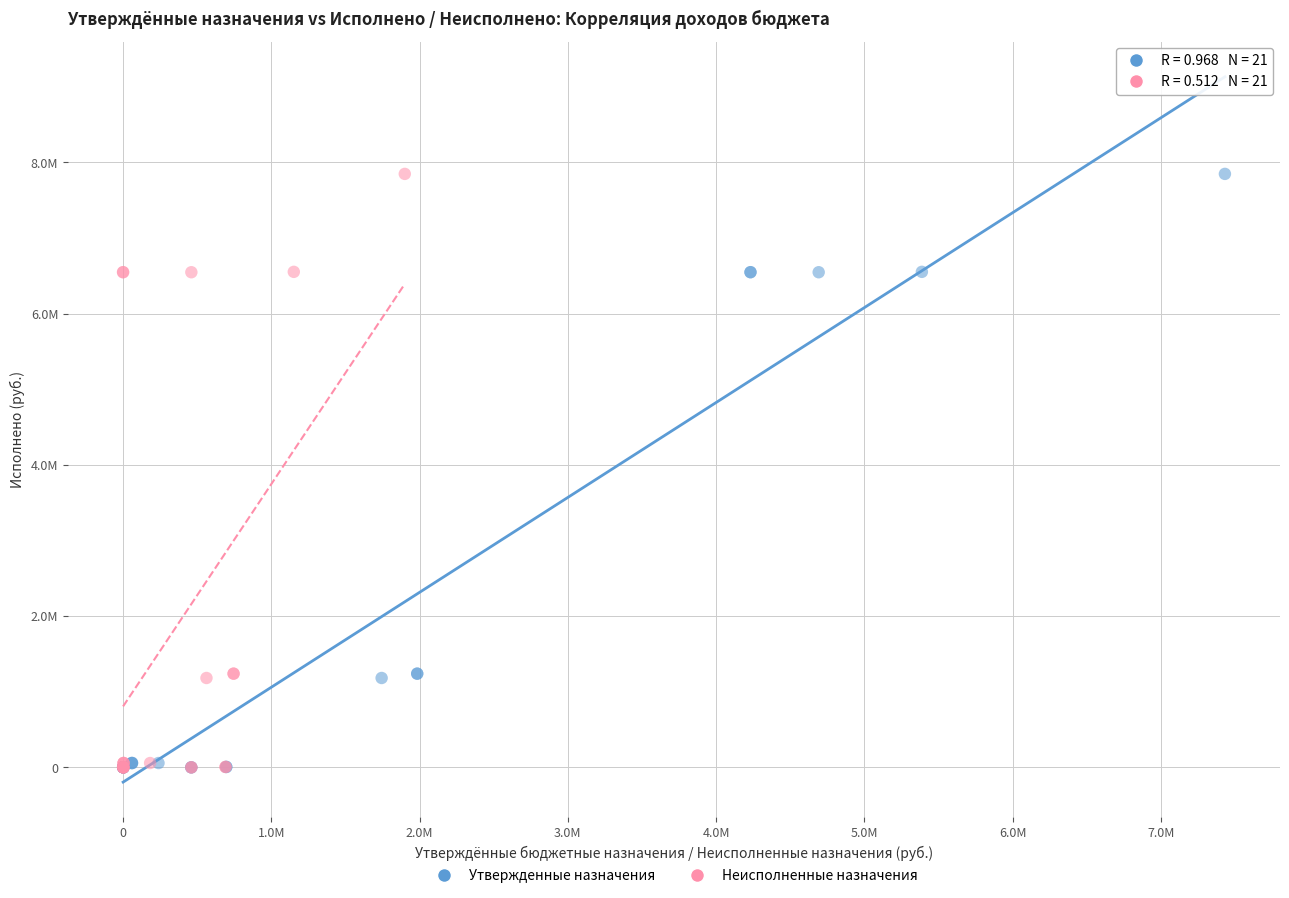

What are all the series names shown in the legend?

Утвержденные назначения, Неисполненные назначения